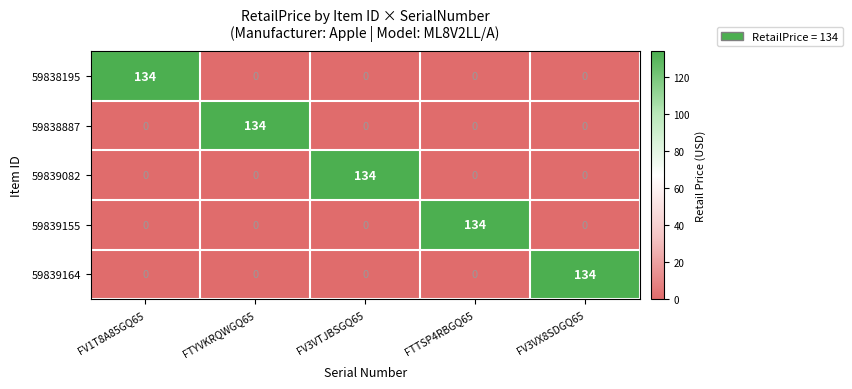

What is the highest value of the 59838195 series?

134